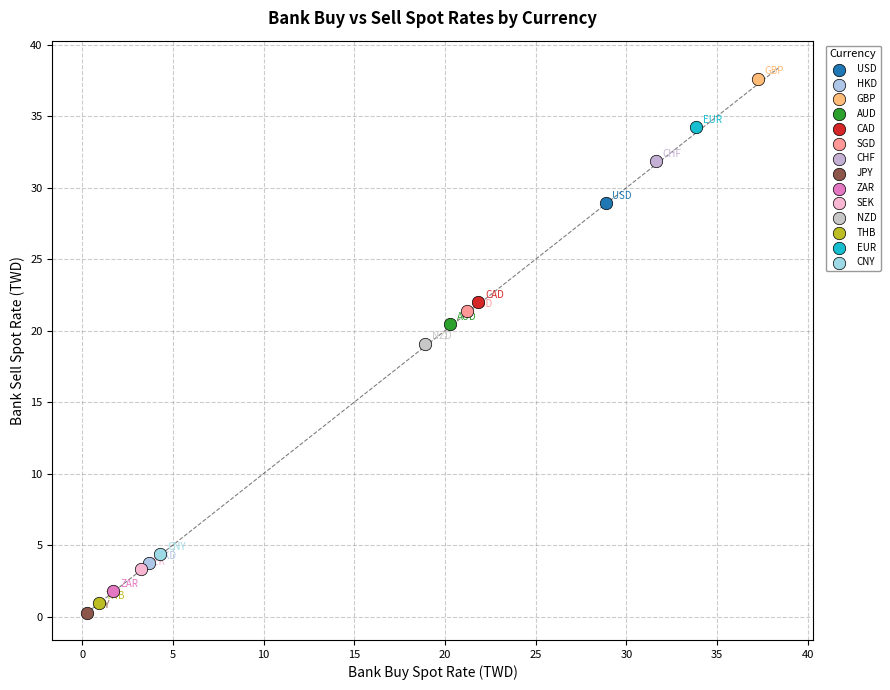

What are all the series names shown in the legend?

USD, HKD, GBP, AUD, CAD, SGD, CHF, JPY, ZAR, SEK, NZD, THB, EUR, CNY